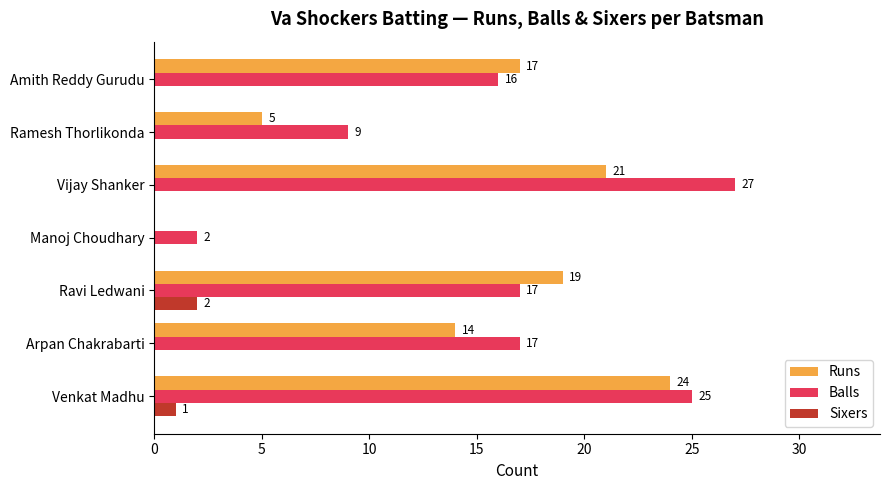

How many distinct data groups are displayed?

3